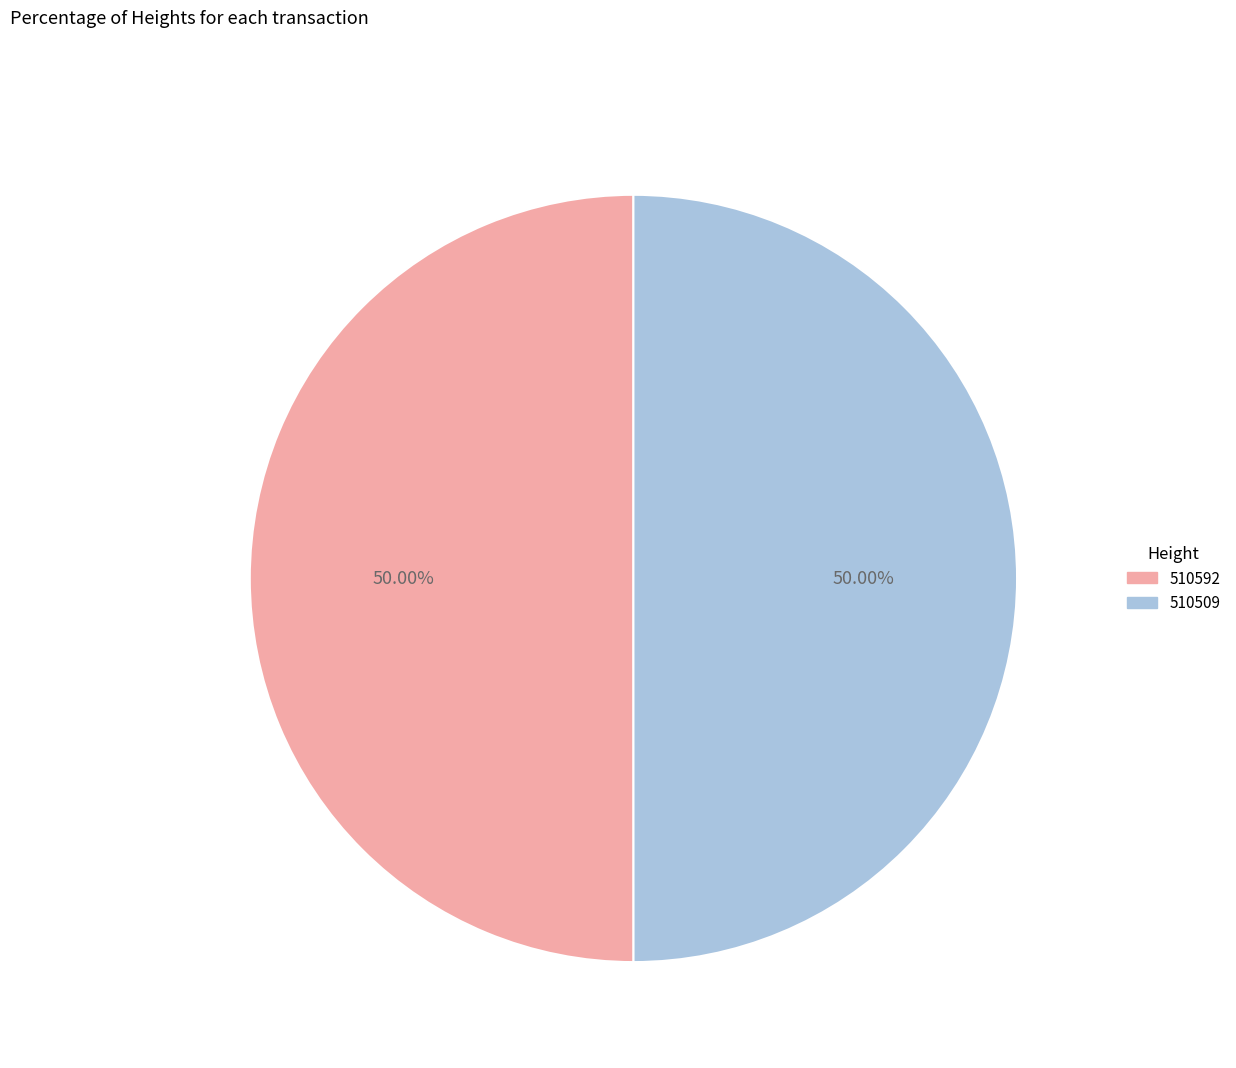

Count the number of slices in the pie.

2